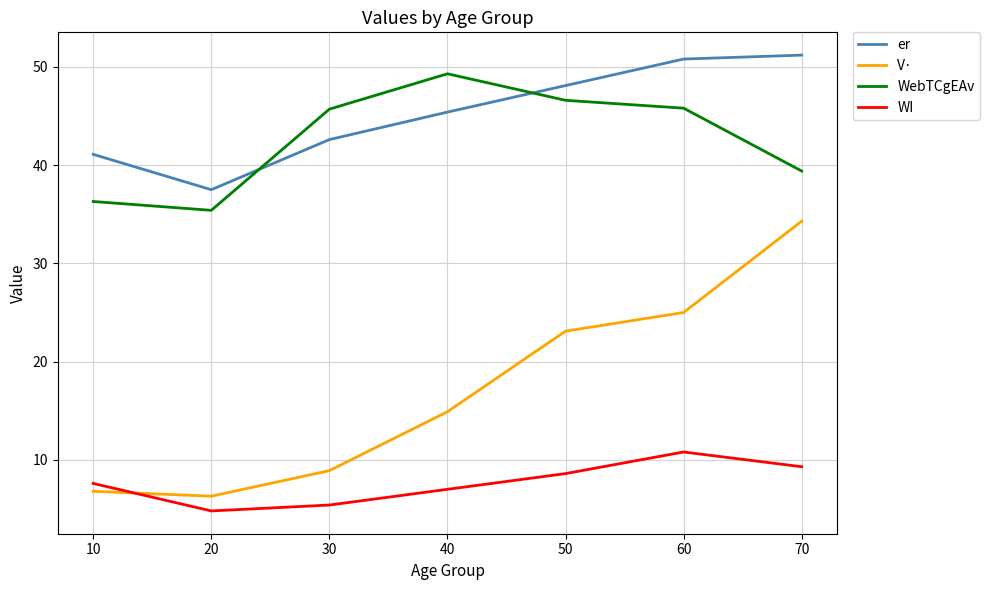

The value of er at 40 is 45.4. True or false?

True